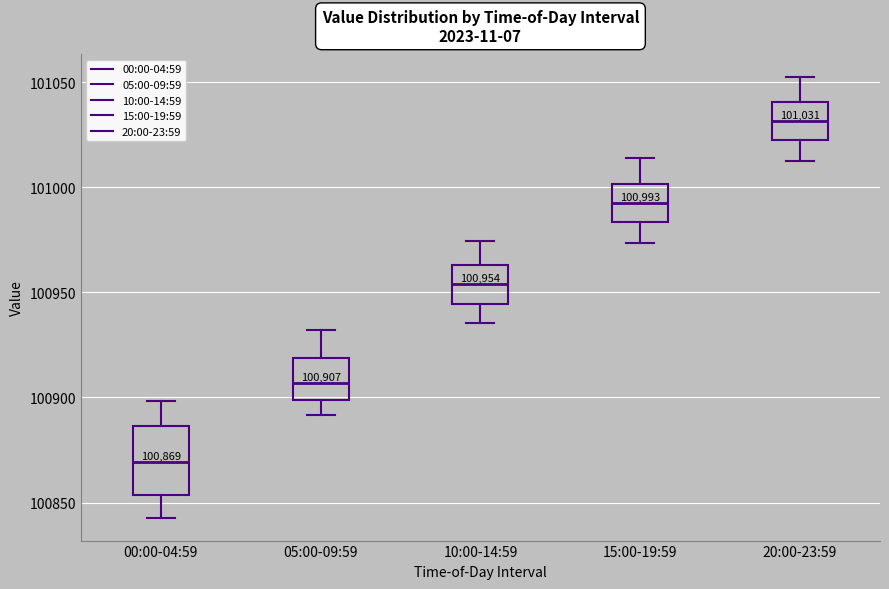

Which box's median line is the lowest?

00:00-04:59